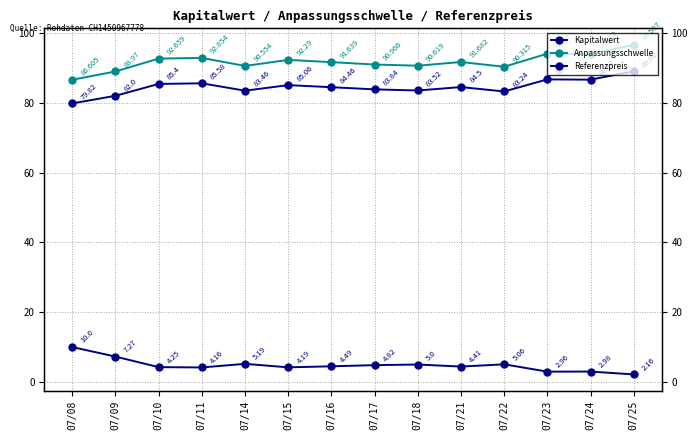

Is the value of Referenzpreis at 07/23 greater than the value of Kapitalwert at 07/16?

Yes